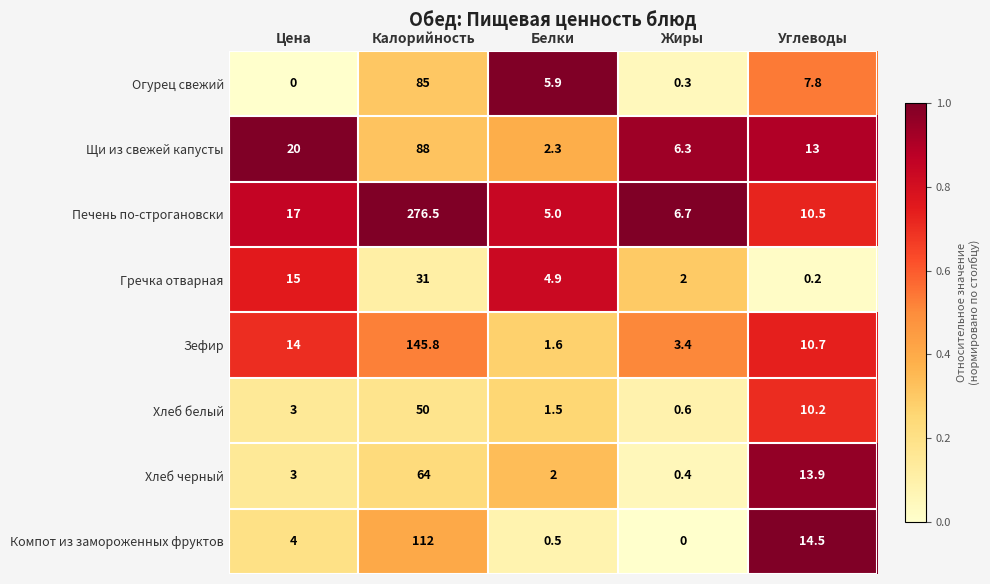

Which series changed the most between Калорийность and Углеводы?

Печень по-строгановски